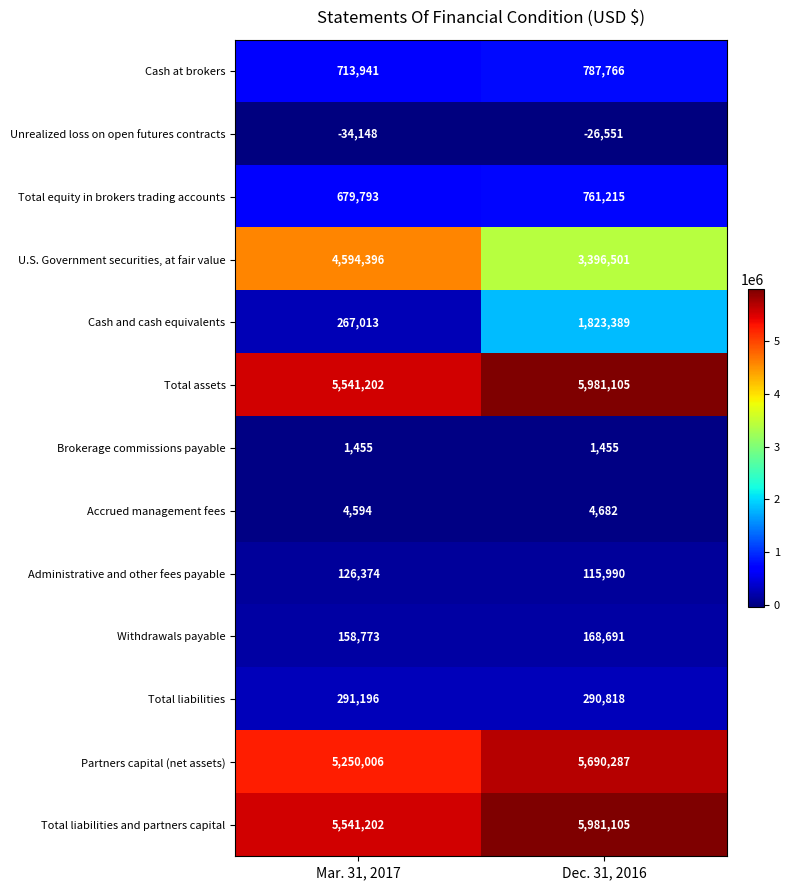

What is the difference between the highest and lowest values at Mar. 31, 2017?

5575350